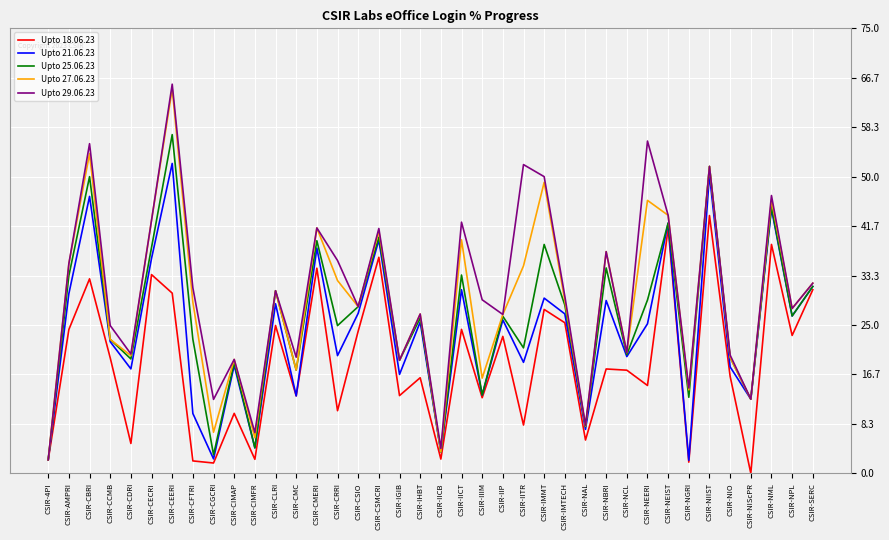

At which label does Upto 18.06.23 first exceed 17?

CSIR-AMPRI